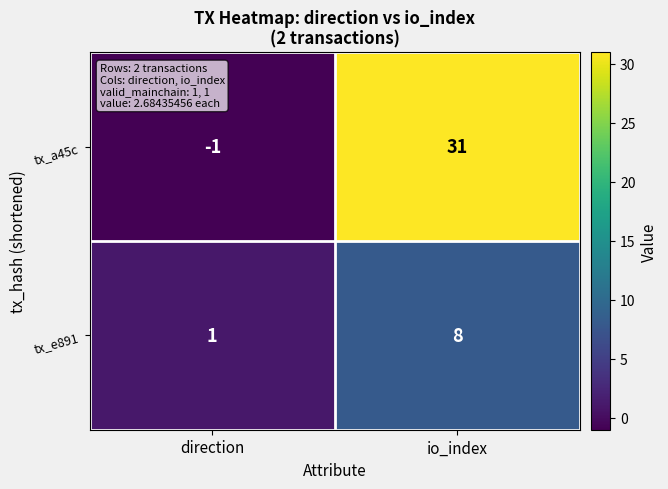

At which label does tx_e891 reach its peak?

io_index